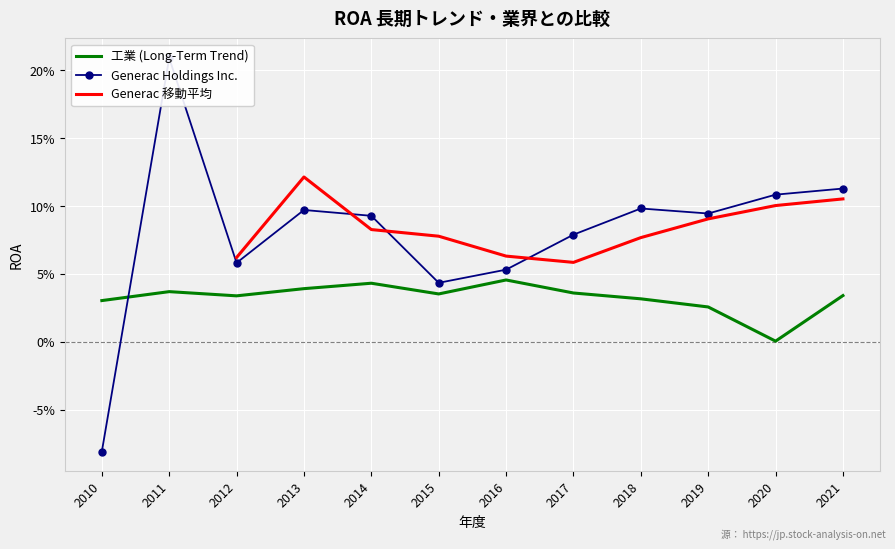

Which has a higher value, 2011 or 2021?

2011